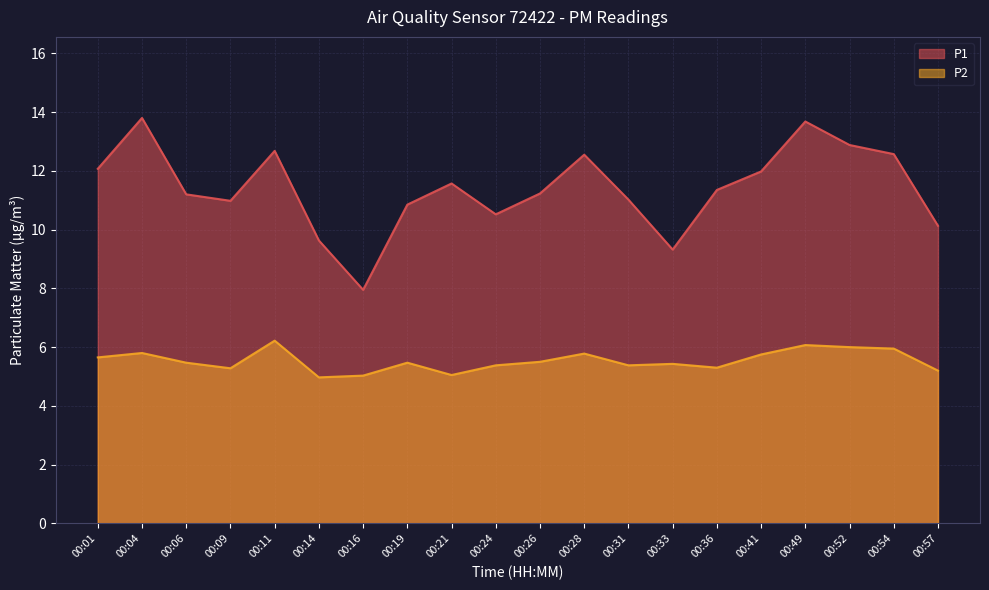

Which series has the widest spread of values?

P1